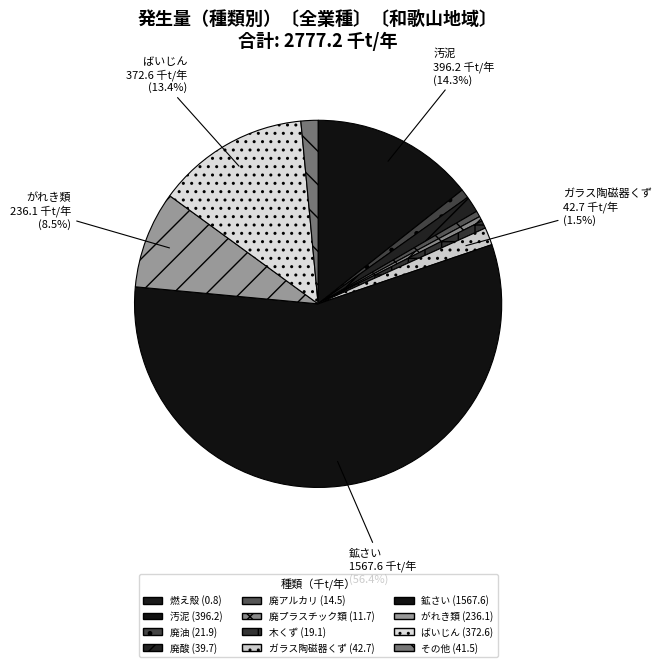

True or false: 木くず accounts for 1% of the total.

True